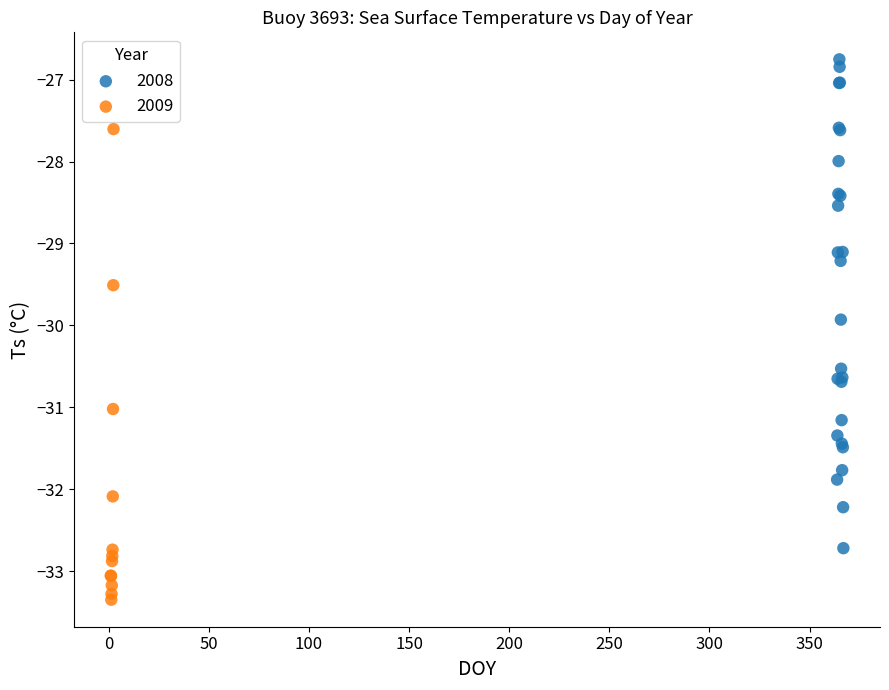

Which series contains the highest Y value?

2008